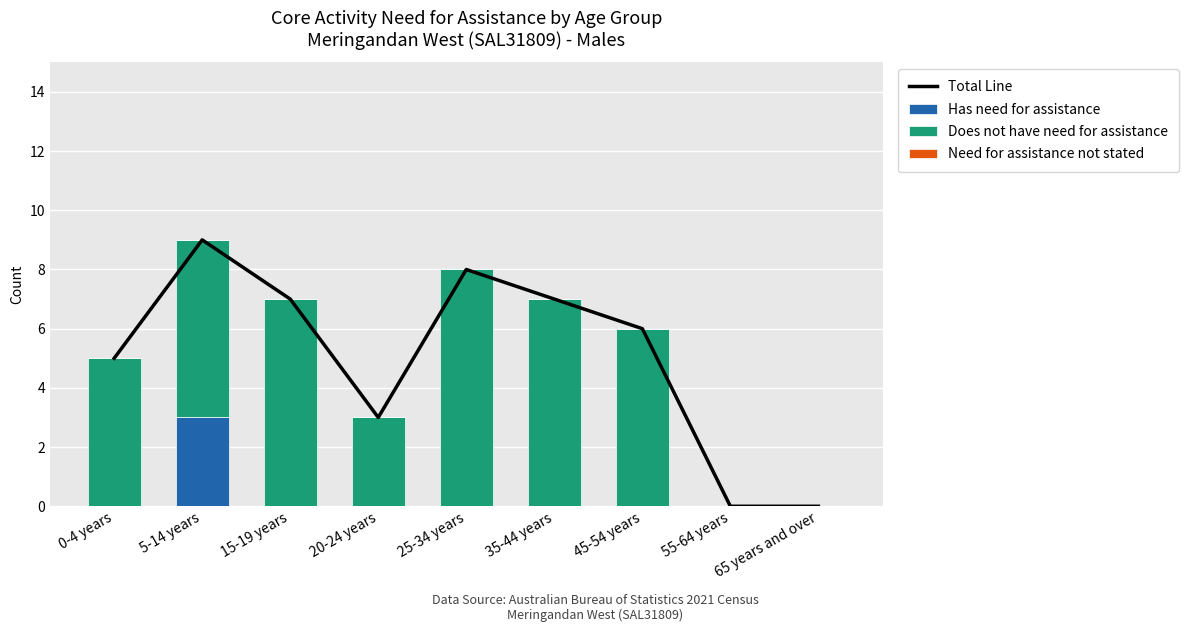

Reading left to right, list all the values displayed in this chart.

Total Line: 0-4 years=5	5-14 years=9	15-19 years=7	20-24 years=3	25-34 years=8	35-44 years=7	45-54 years=6	55-64 years=0	65 years and over=0
Has need for assistance: 0-4 years=0	5-14 years=3	15-19 years=0	20-24 years=0	25-34 years=0	35-44 years=0	45-54 years=0	55-64 years=0	65 years and over=0
Does not have need for assistance: 0-4 years=5	5-14 years=6	15-19 years=7	20-24 years=3	25-34 years=8	35-44 years=7	45-54 years=6	55-64 years=0	65 years and over=0
Need for assistance not stated: 0-4 years=0	5-14 years=0	15-19 years=0	20-24 years=0	25-34 years=0	35-44 years=0	45-54 years=0	55-64 years=0	65 years and over=0